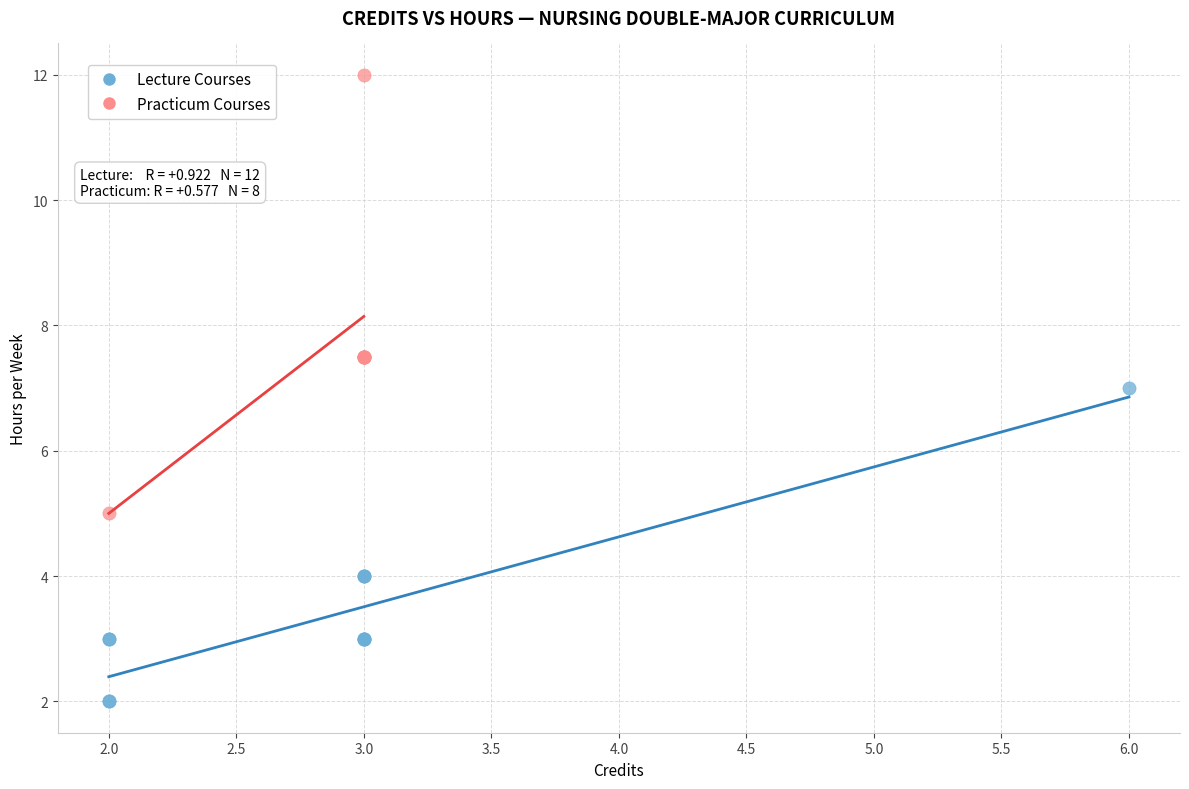

What are all the series names shown in the legend?

Lecture Courses, Practicum Courses